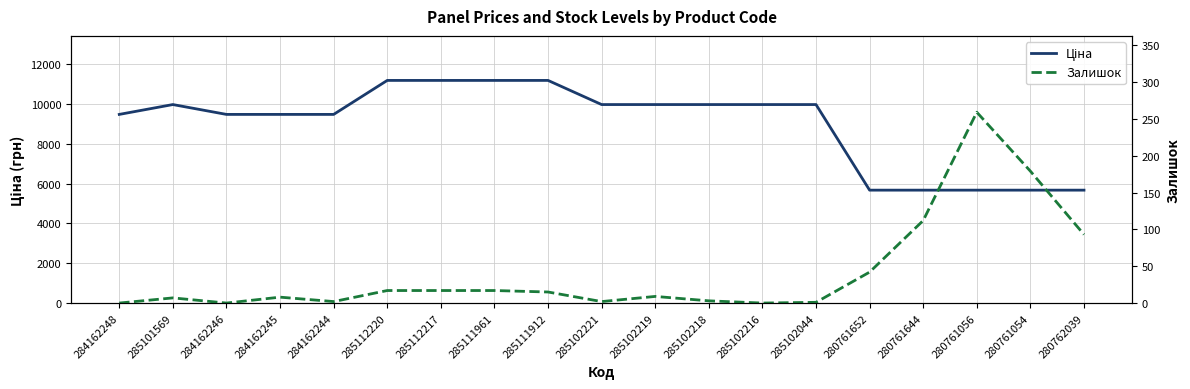

True or false: Ціна and Залишок intersect in this chart.

False